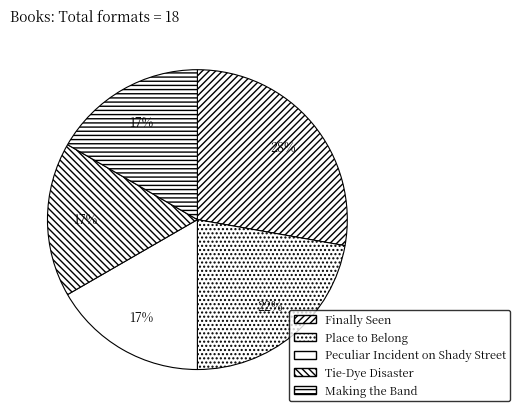

Rank the categories by value from lowest to highest.

Peculiar Incident on Shady Street, Tie-Dye Disaster, Making the Band, Place to Belong, Finally Seen